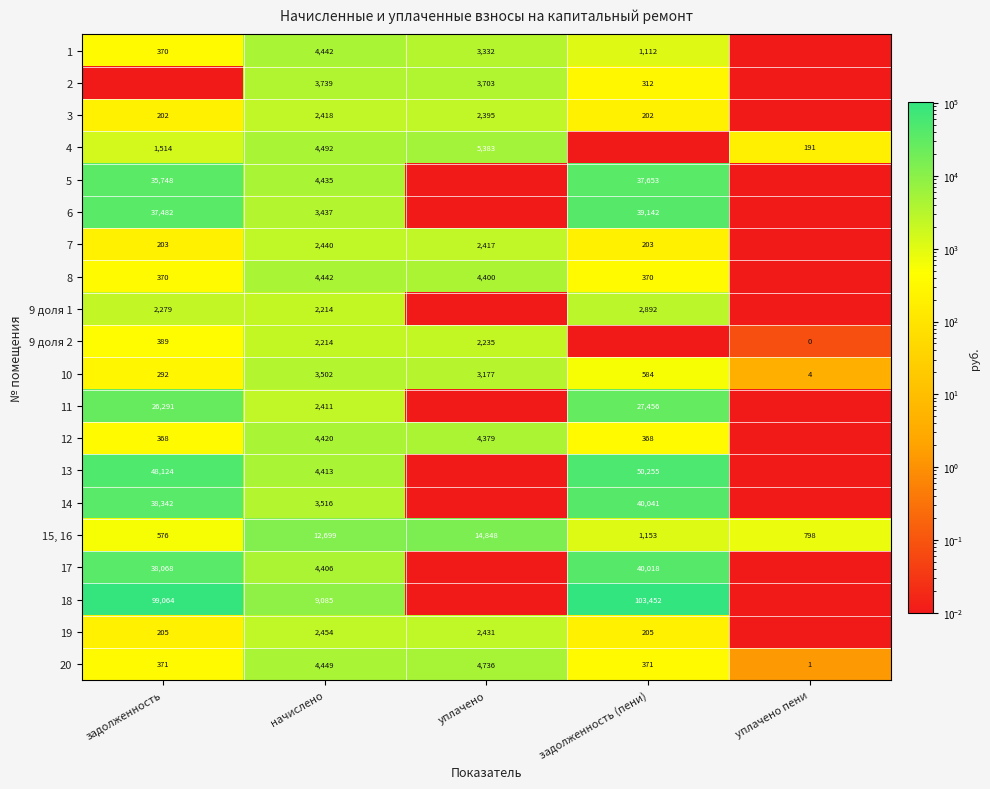

Rank the categories by 10 value from lowest to highest.

уплачено пени, задолженность, задолженность (пени), уплачено, начислено